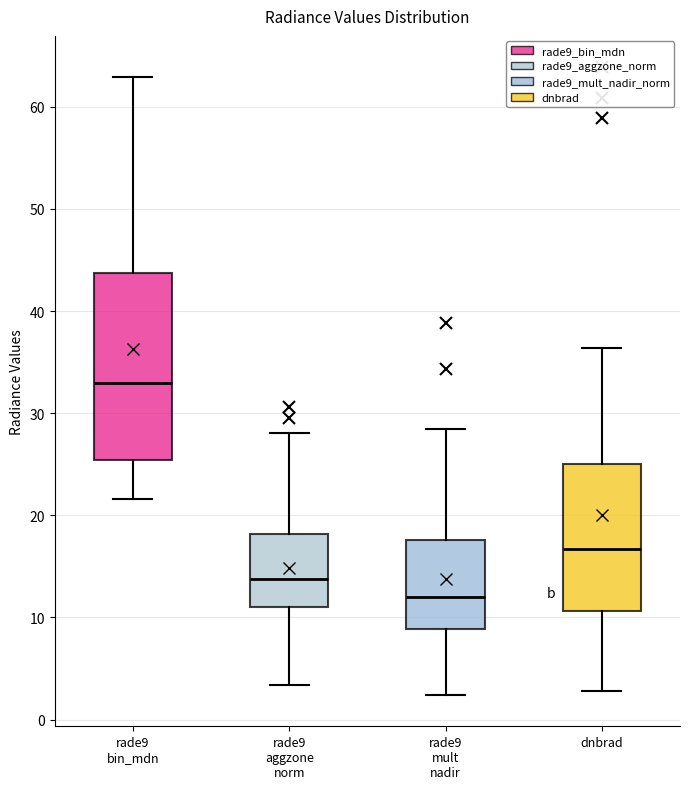

Reading left to right, read every box against the y-axis: the position of its median line, the range the box covers, and the ends of its whiskers. The values are not printed on the chart, so give them approximately, as read against the axis.

rade9 bin_mdn: median 33, box 25 to 44, whiskers 22 to 63
rade9 aggzone norm: median 14, box 11 to 18, whiskers 3 to 28
rade9 mult nadir: median 12, box 9 to 18, whiskers 2 to 28
dnbrad: median 17, box 11 to 25, whiskers 3 to 36